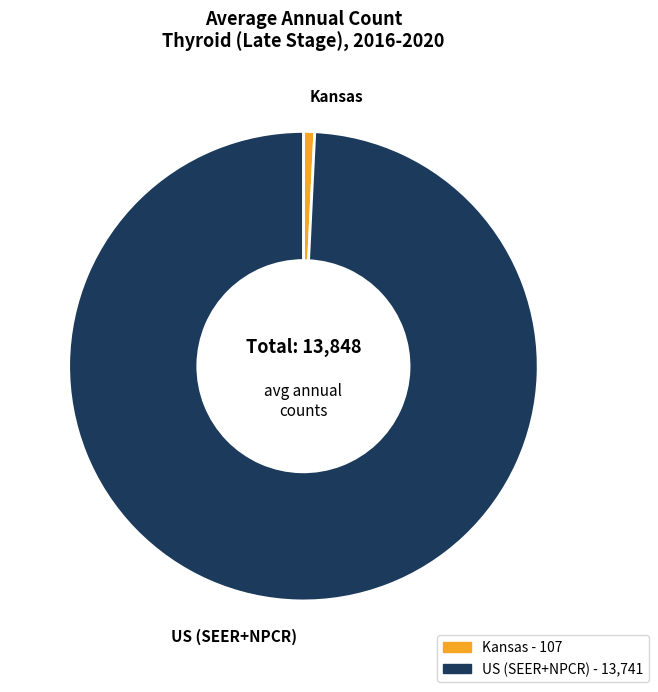

Between Kansas and US (SEER+NPCR), which is larger?

US (SEER+NPCR)